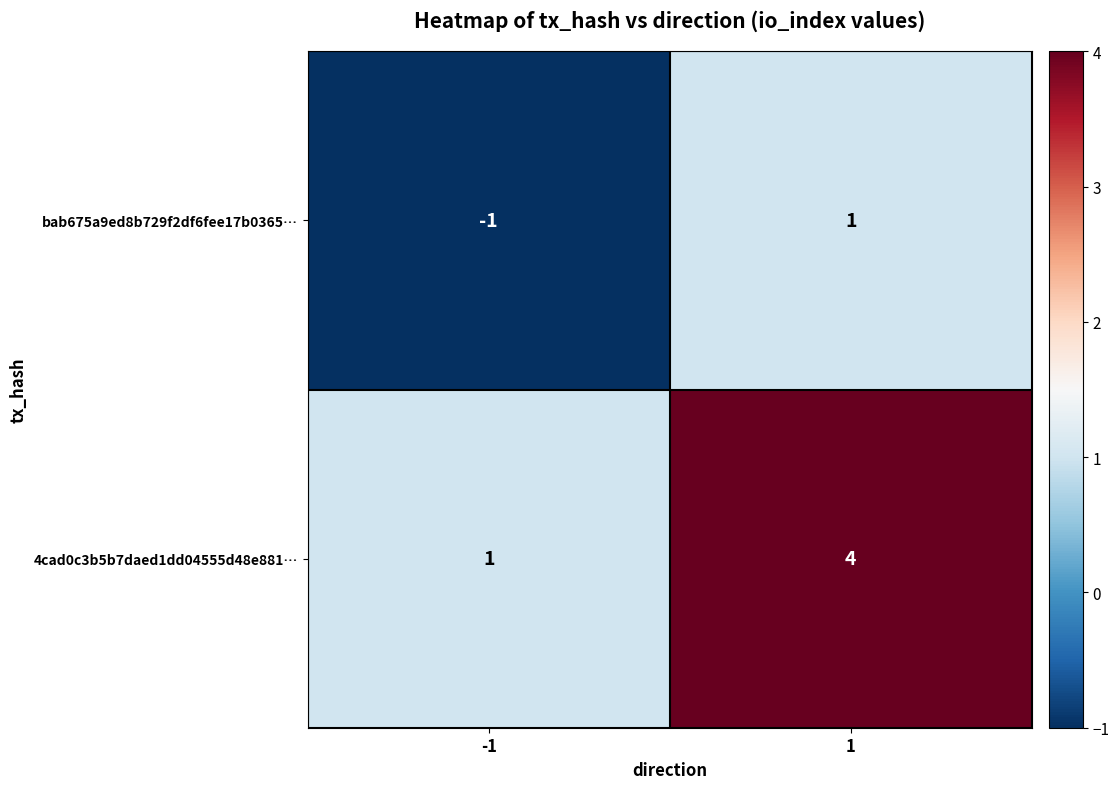

What value does the 4cad0c3b5b7daed1dd04555d48e881… series have at 1?

4